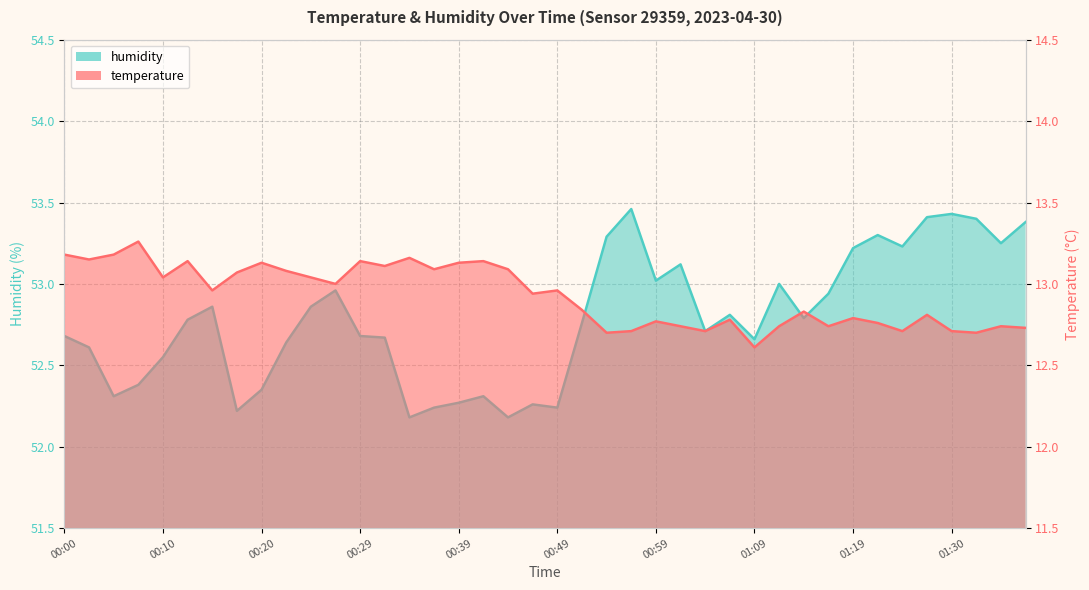

Rank the series at 00:20 from highest to lowest value.

humidity, temperature